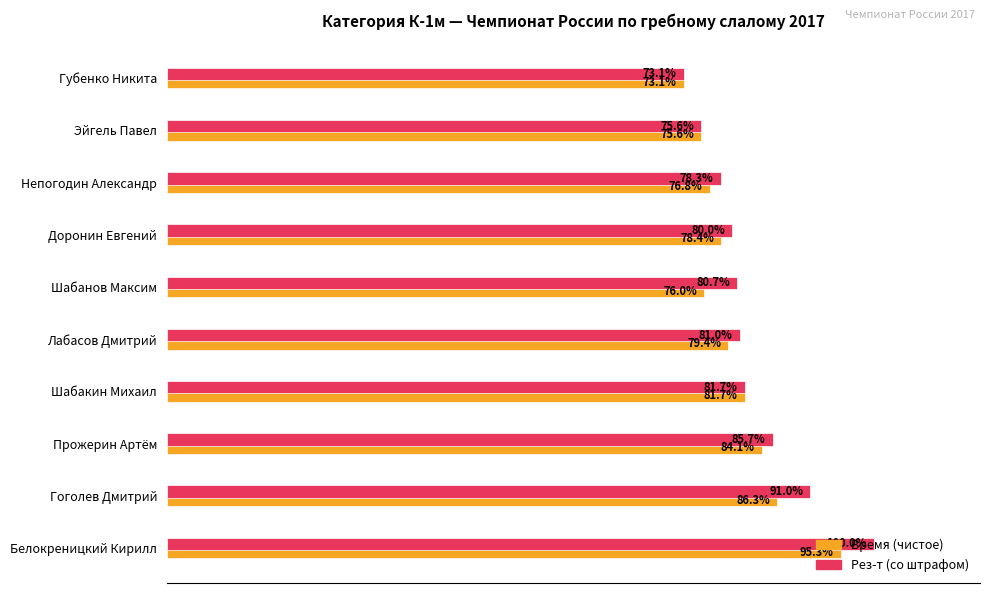

Which series has the largest total across all categories?

Рез-т (со штрафом)